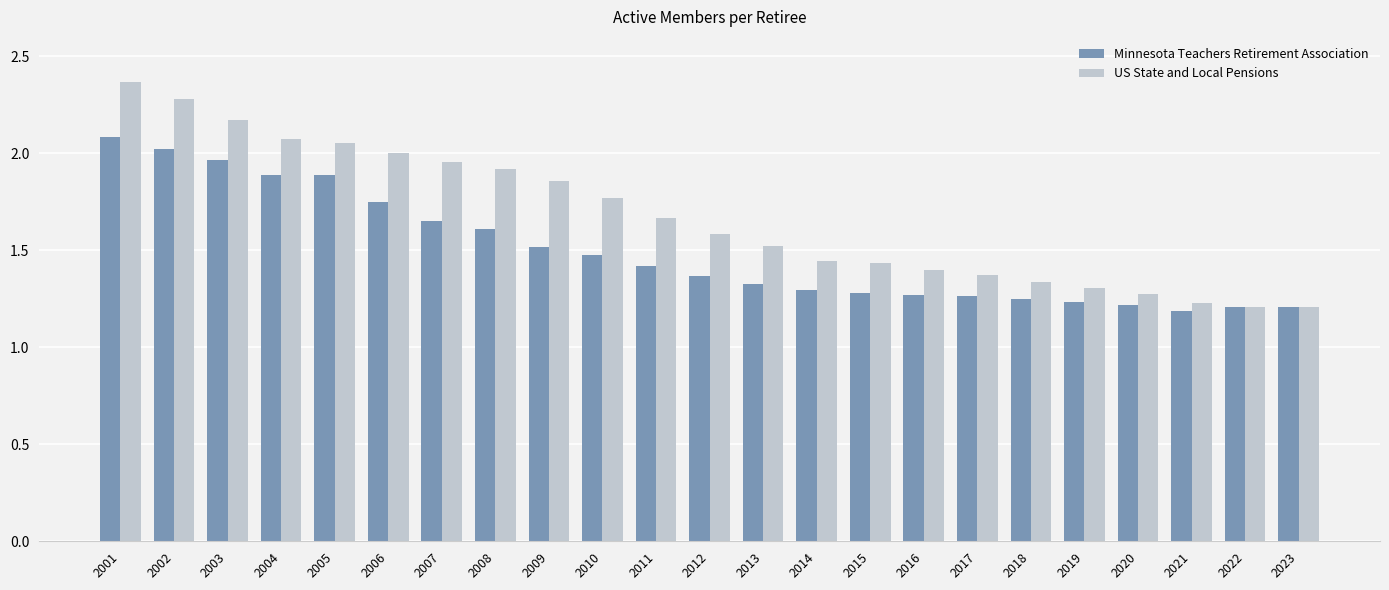

What is the average value of the Minnesota Teachers Retirement Association series?

1.5